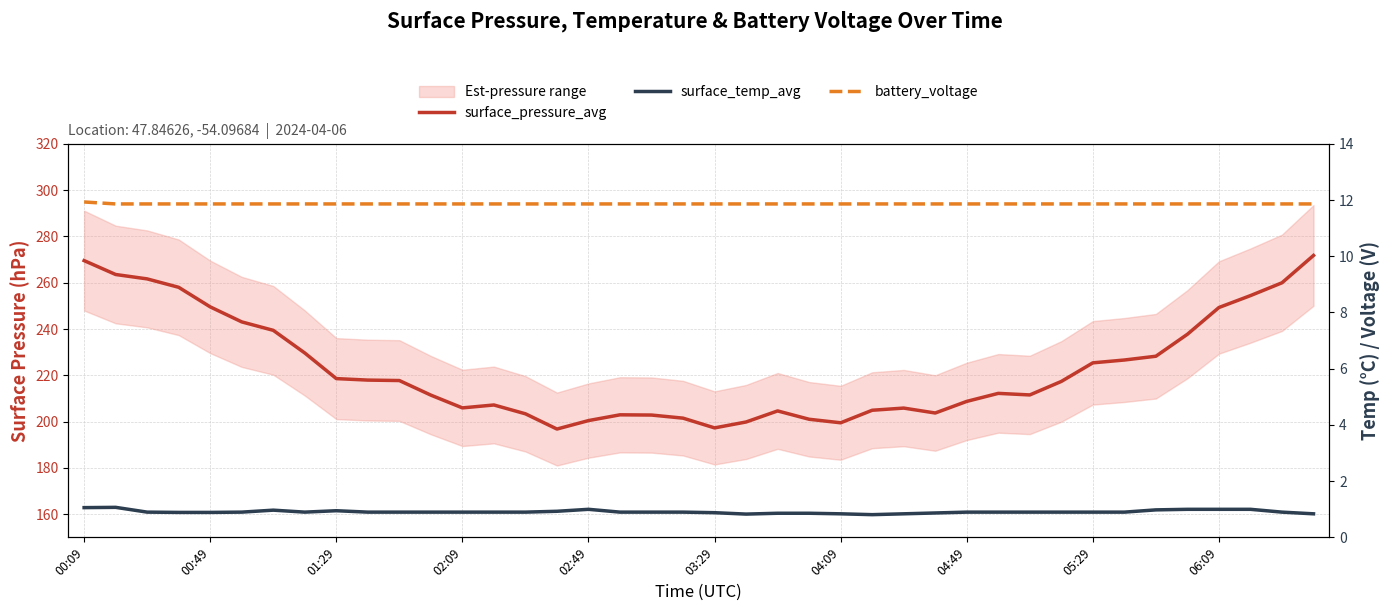

What is the difference between the maximum and minimum values in the battery_voltage series?

0.1